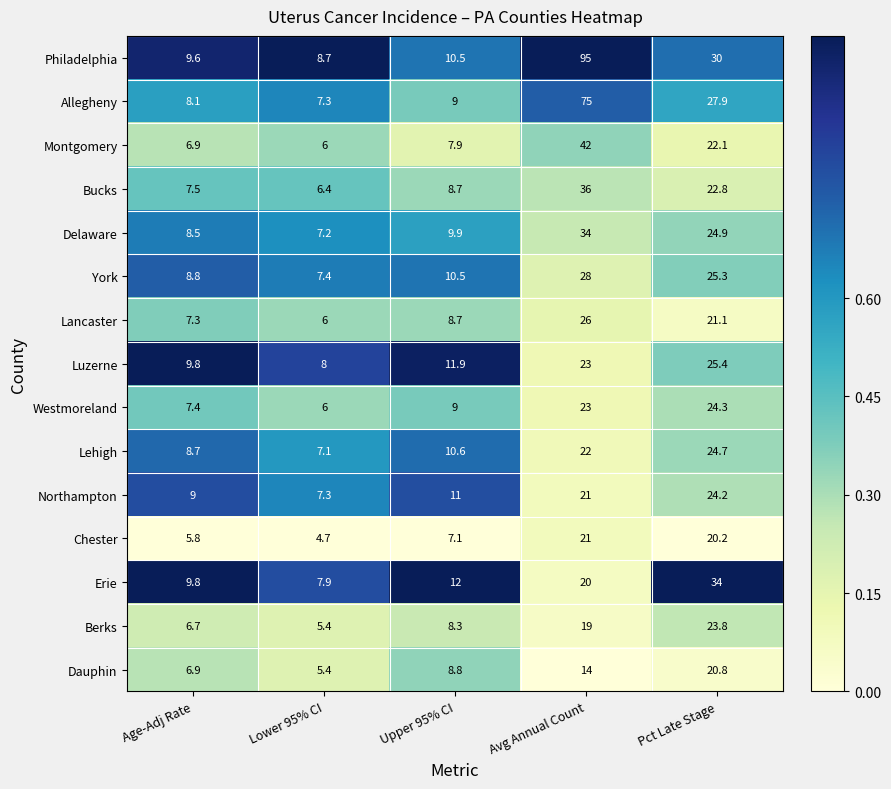

Rank the categories by Westmoreland value from highest to lowest.

Pct Late Stage, Avg Annual Count, Upper 95% CI, Age-Adj Rate, Lower 95% CI